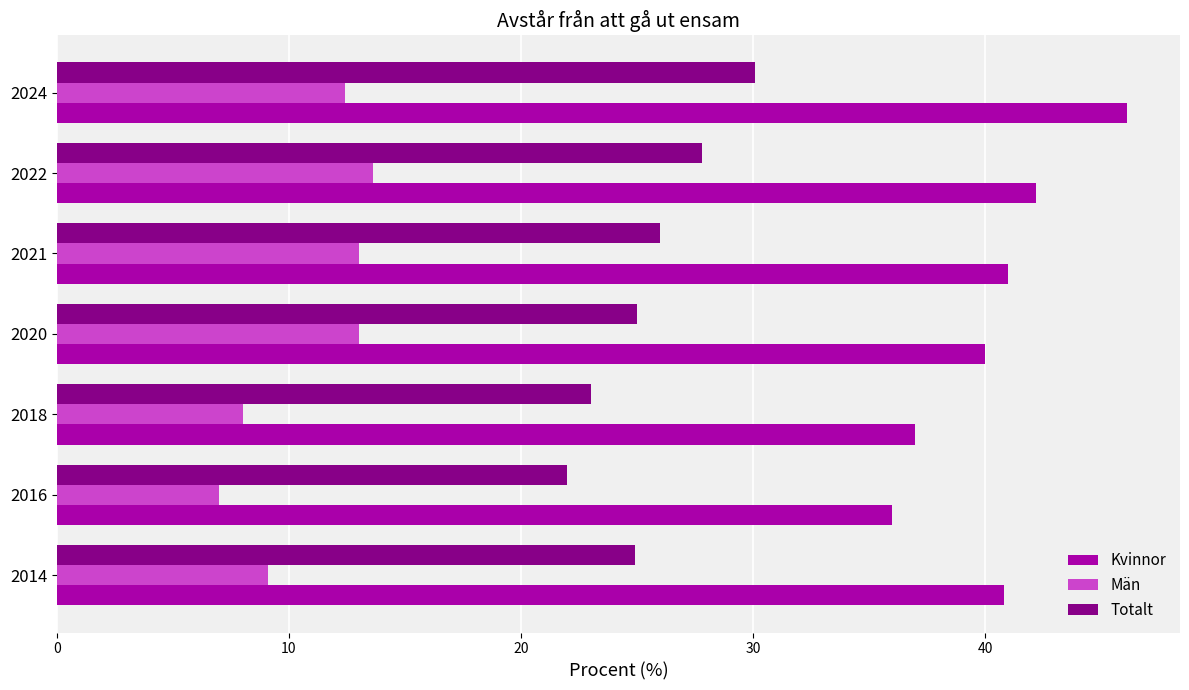

Which series has the largest total across all categories?

Kvinnor